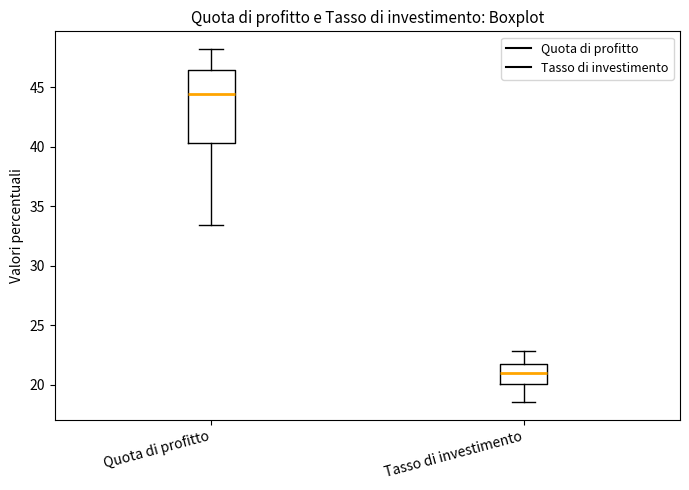

Reading left to right, read every box against the y-axis: the position of its median line, the range the box covers, and the ends of its whiskers. The values are not printed on the chart, so give them approximately, as read against the axis.

Quota di profitto: median 44.5, box 40.5 to 46.5, whiskers 33.5 to 48.0
Tasso di investimento: median 21.0, box 20.0 to 21.5, whiskers 18.5 to 23.0